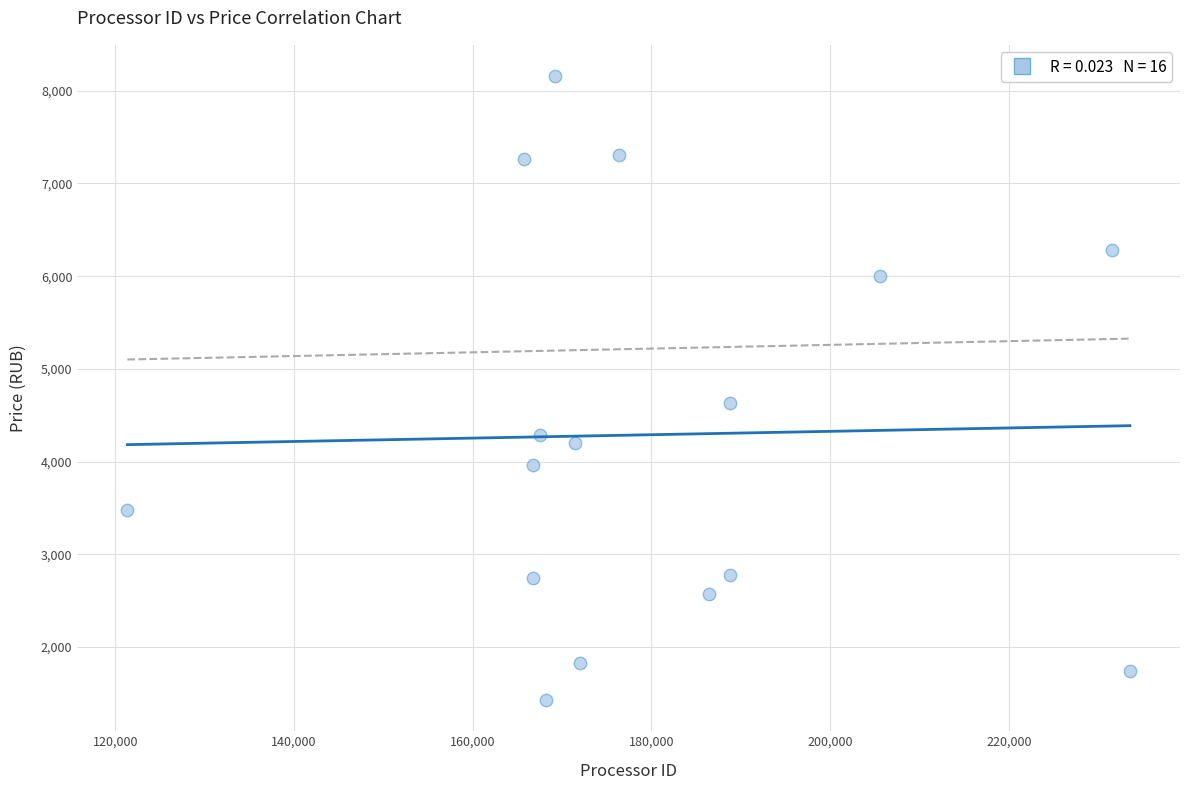

What is the range of X values (max minus min)?

112190.0